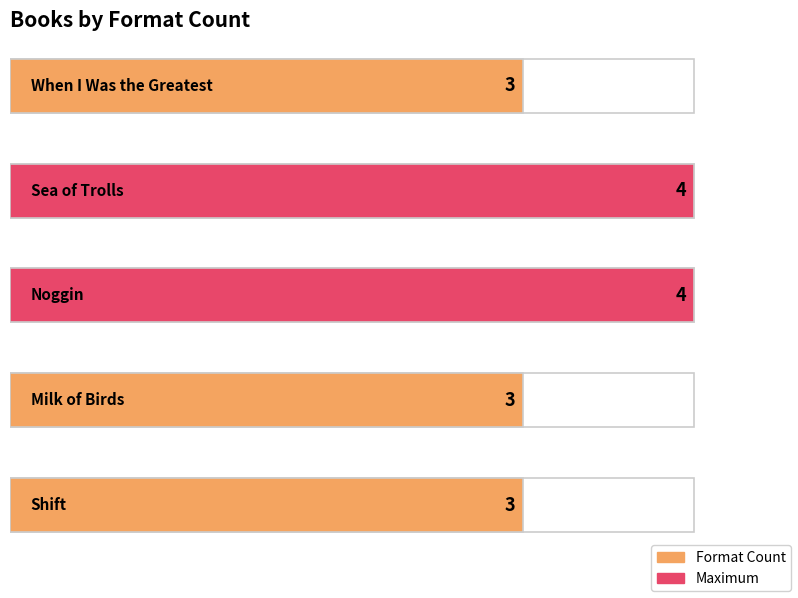

What is the label of the 3rd bar from the left?

Noggin